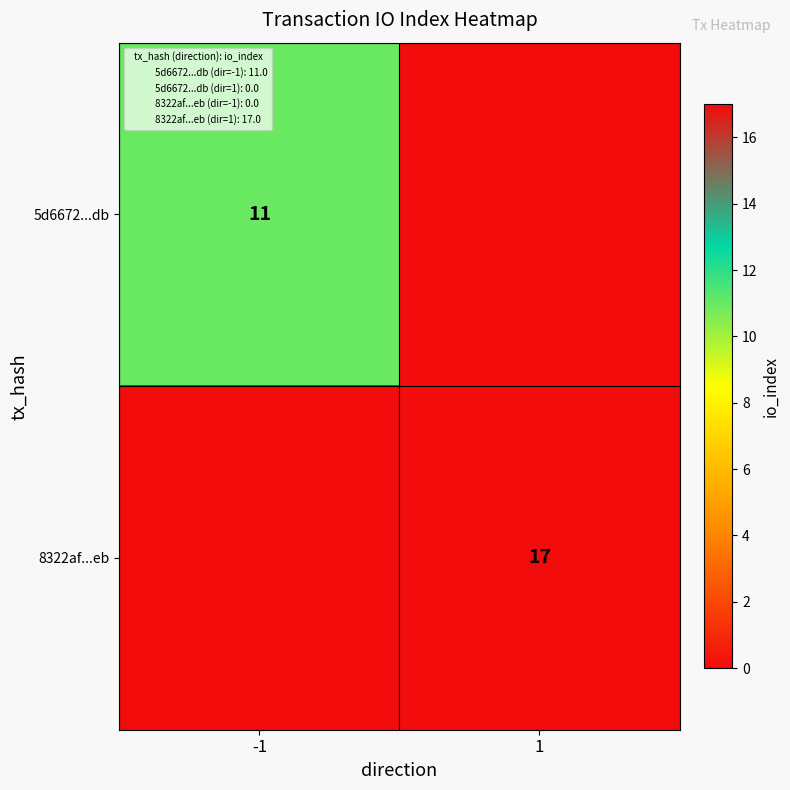

Which has a higher value, -1 or 1?

-1